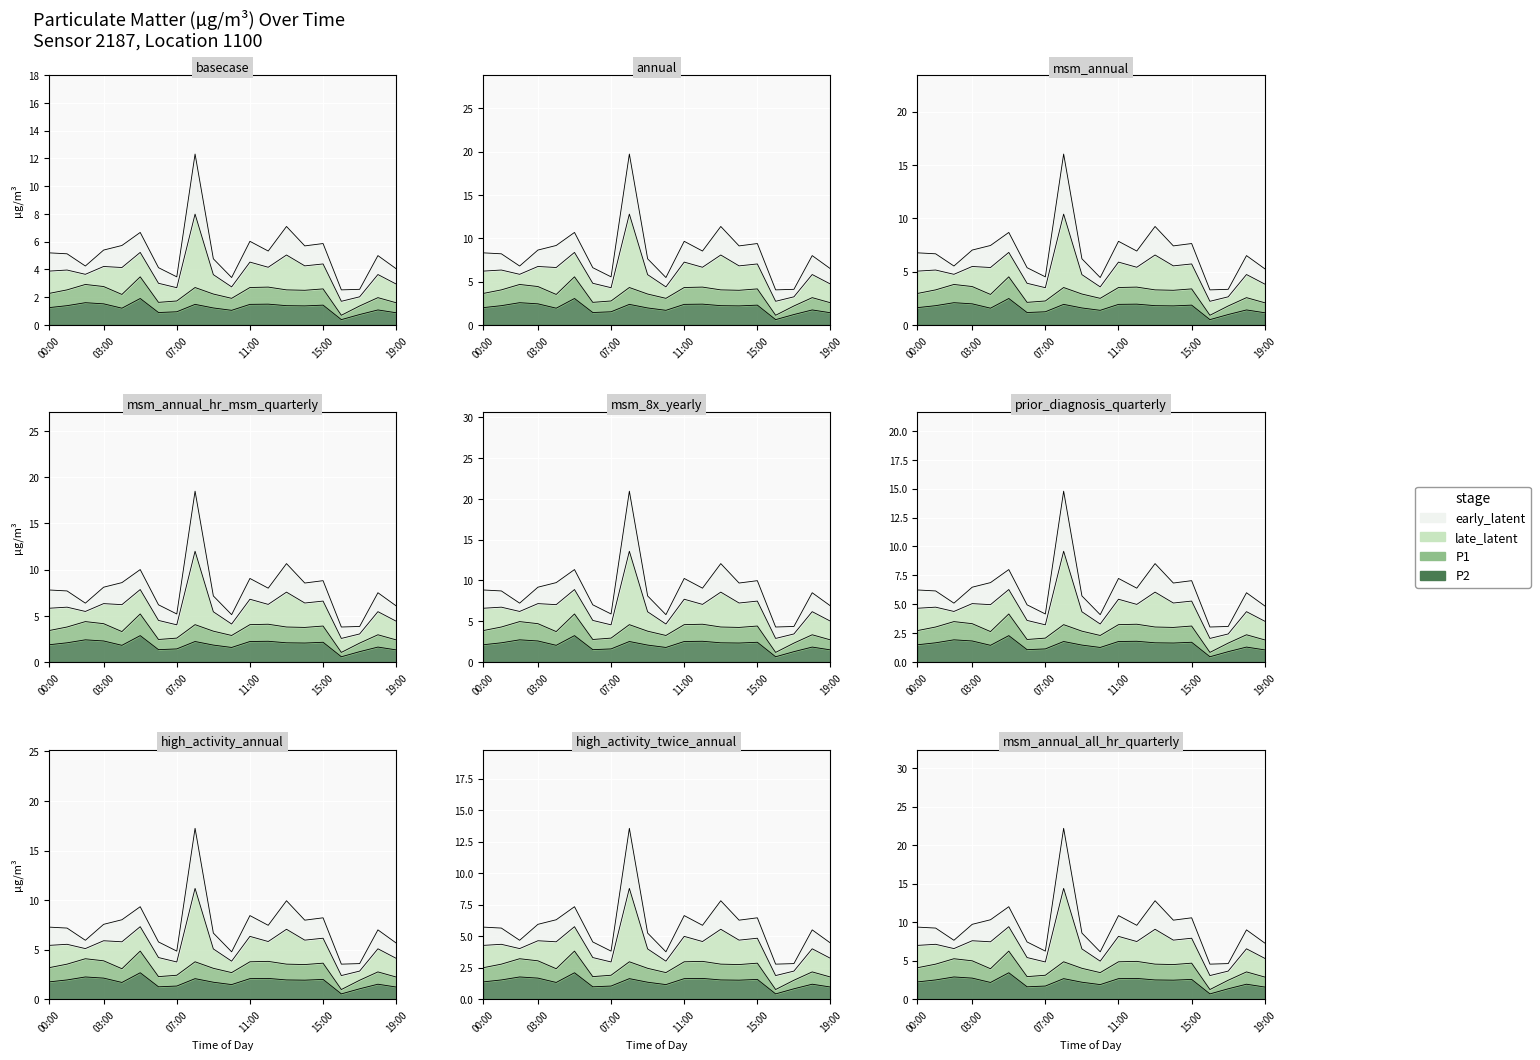

Which series changed the most between 12:00 and 18:00?

P2